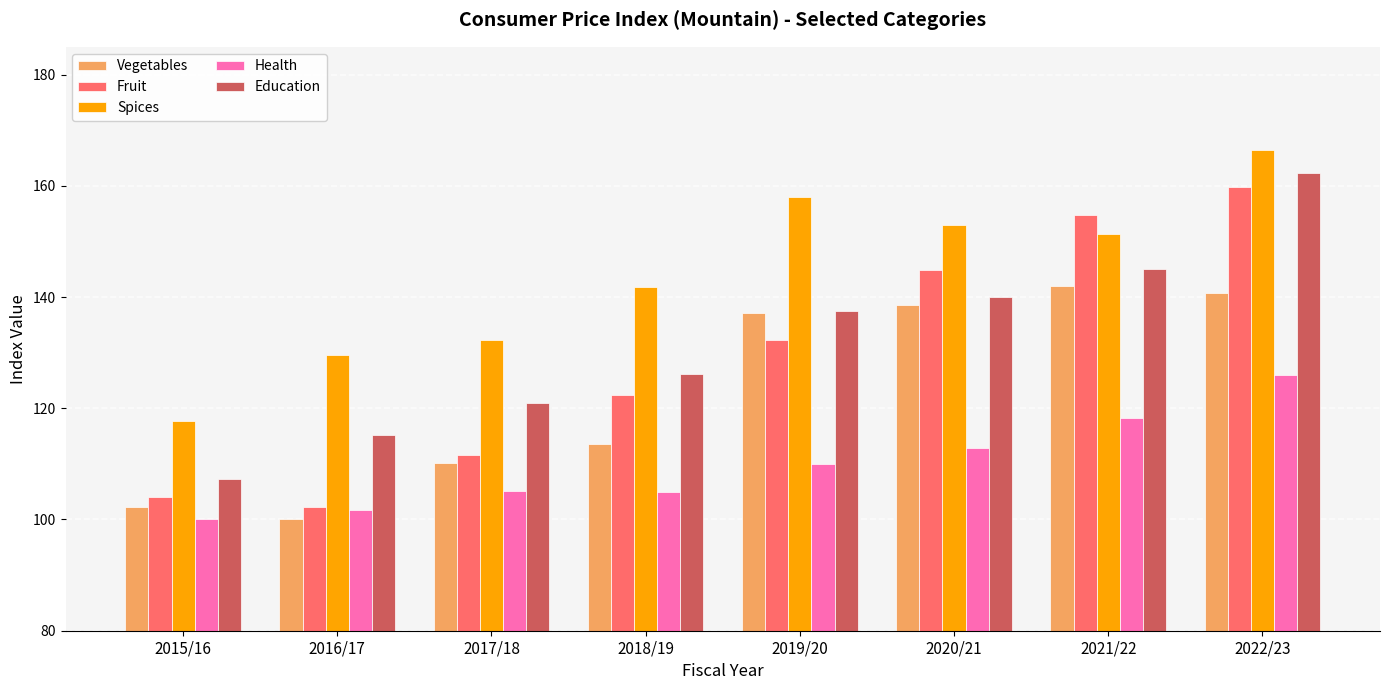

What is the difference between the Spices values at 2018/19 and 2016/17?

12.2